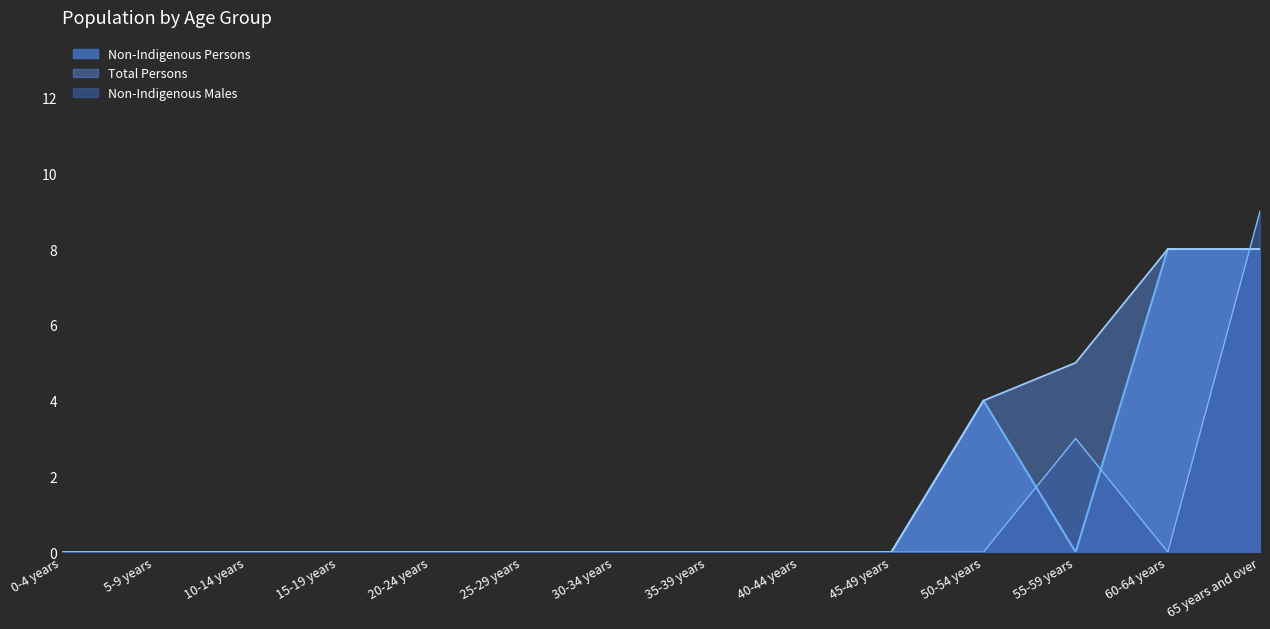

What is the label of the 5th point from the left?

20-24 years